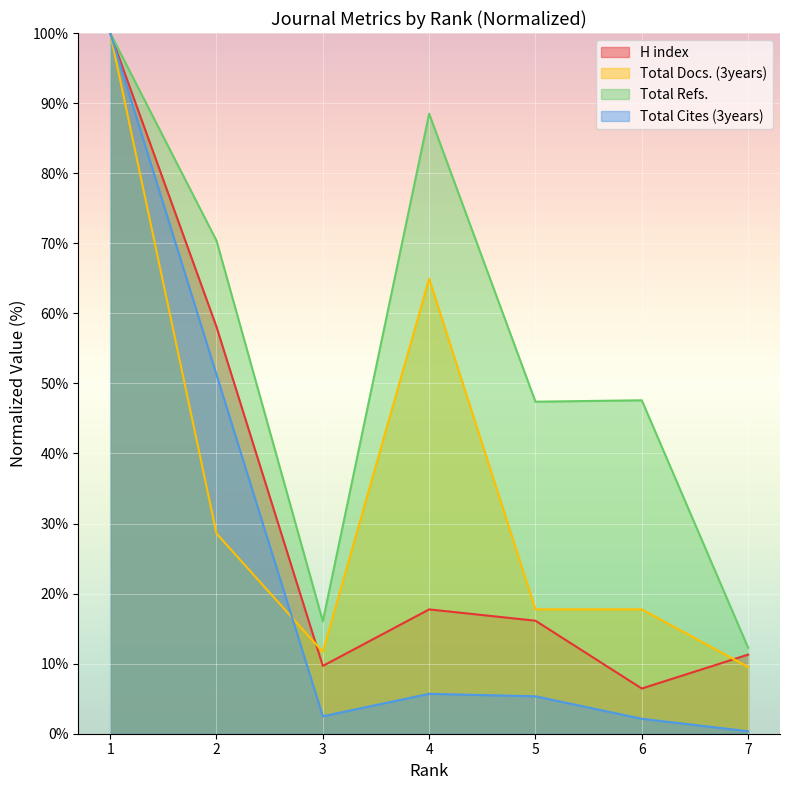

True or false: Total Refs. and H index intersect in this chart.

False